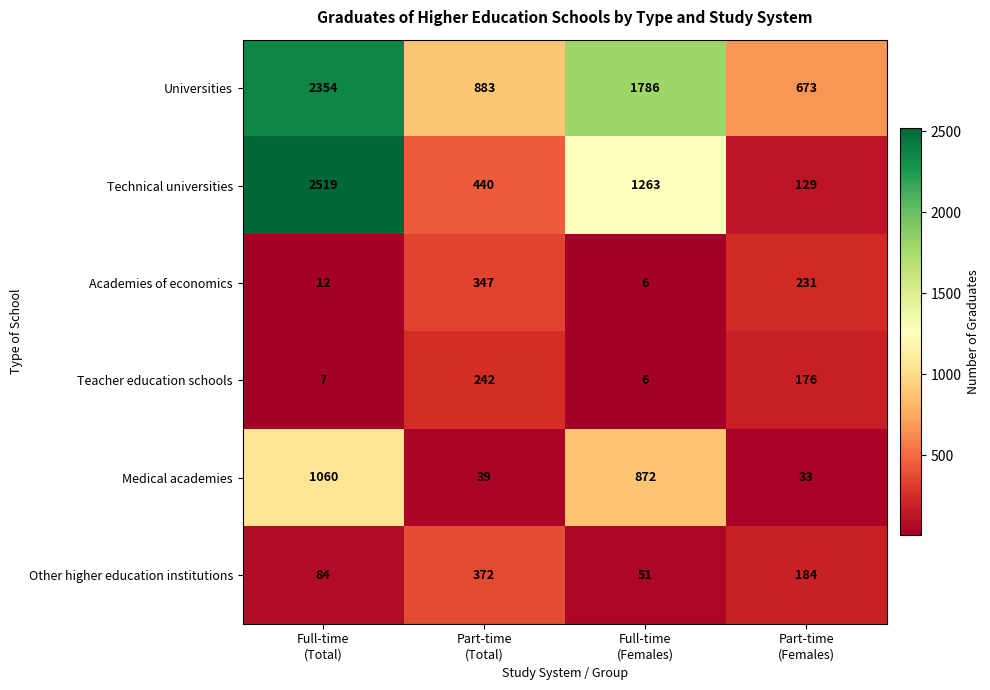

What is the minimum value for Medical academies?

33